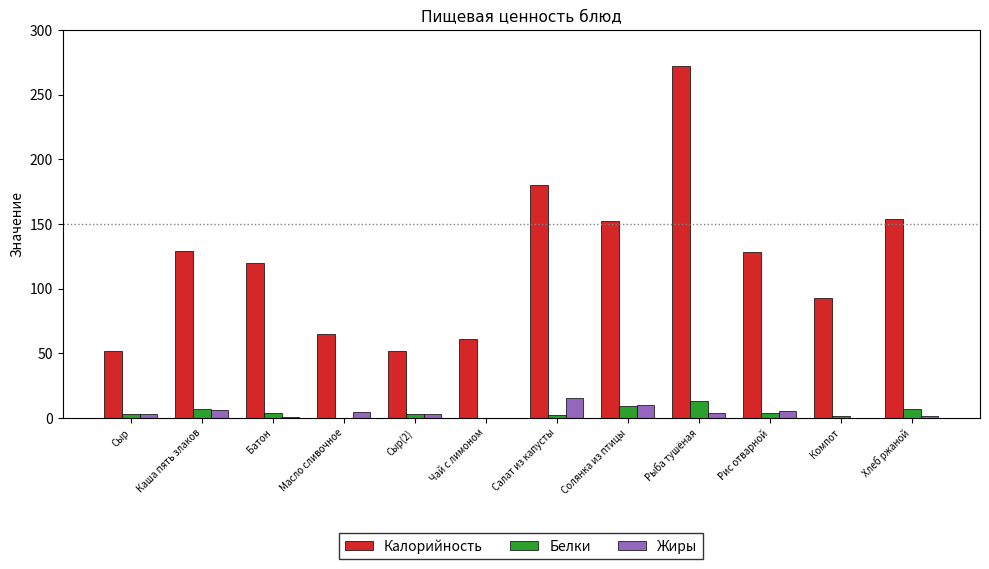

What is the total value across all series at Компот?

94.4